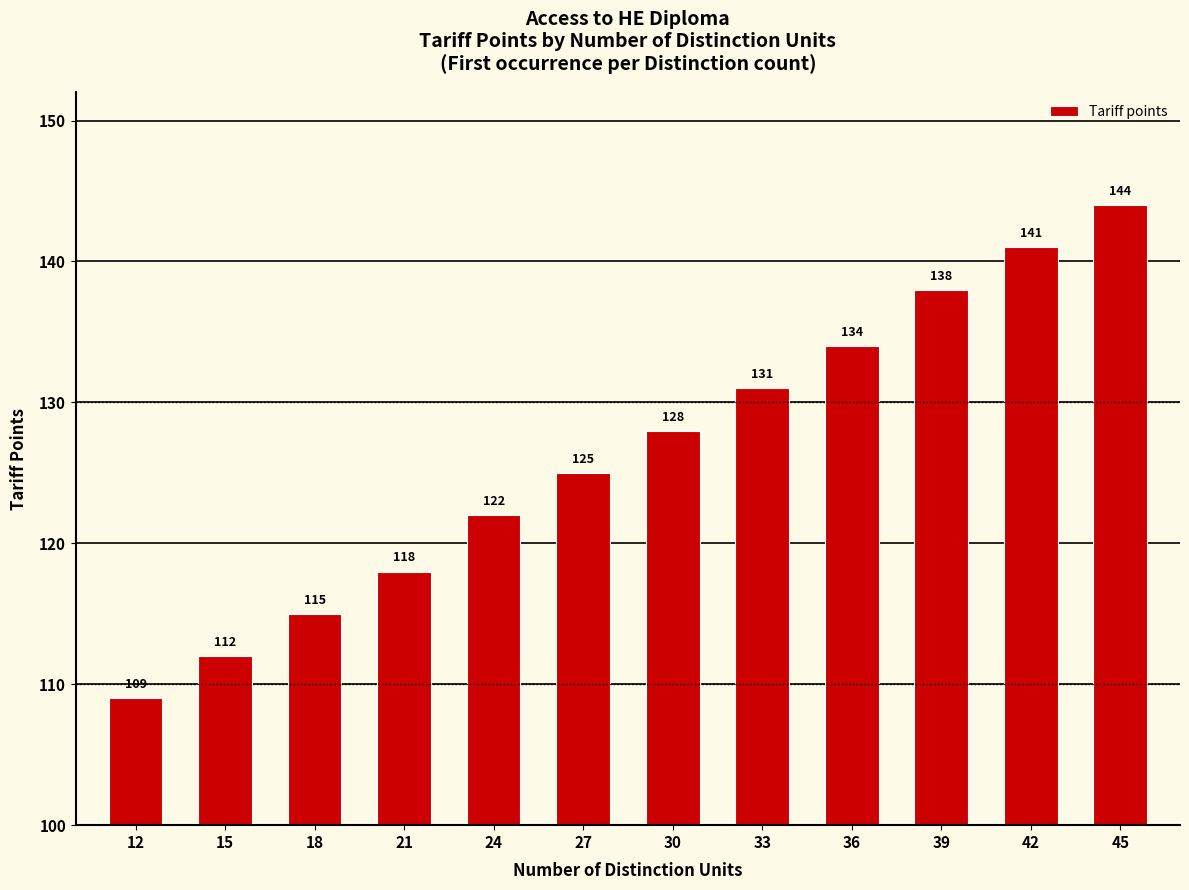

Reading left to right, list all the values displayed in this chart.

12=109	15=112	18=115	21=118	24=122	27=125	30=128	33=131	36=134	39=138	42=141	45=144